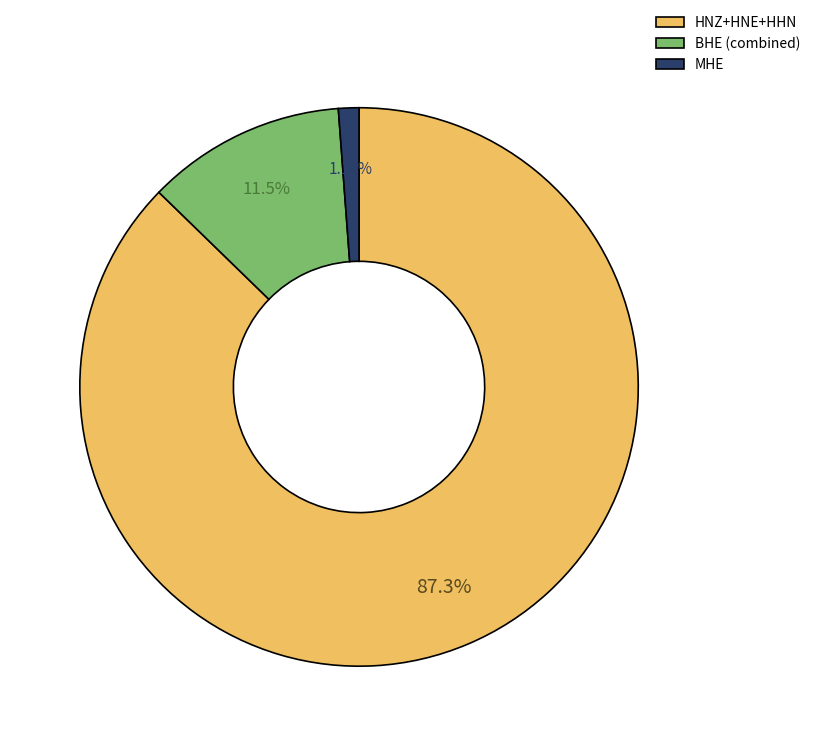

Count the number of slices in the pie.

3